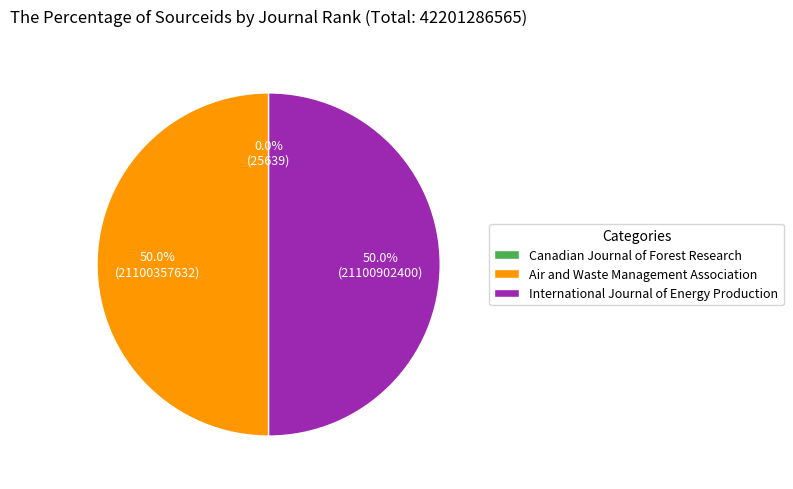

What portion of the pie excludes Air and Waste Management Association?

50.0%